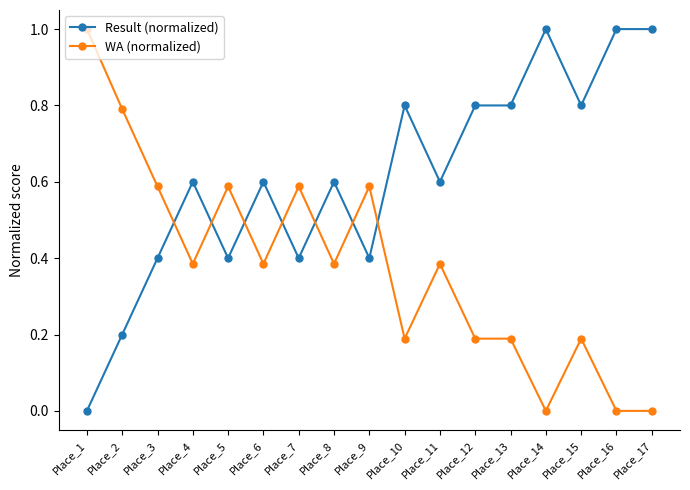

True or false: WA (normalized) and Result (normalized) intersect in this chart.

True